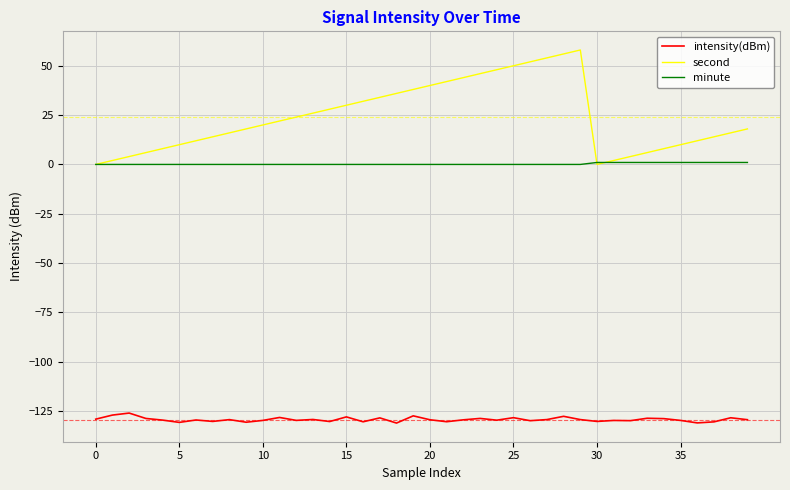

What is the maximum value shown in the chart?

58.0